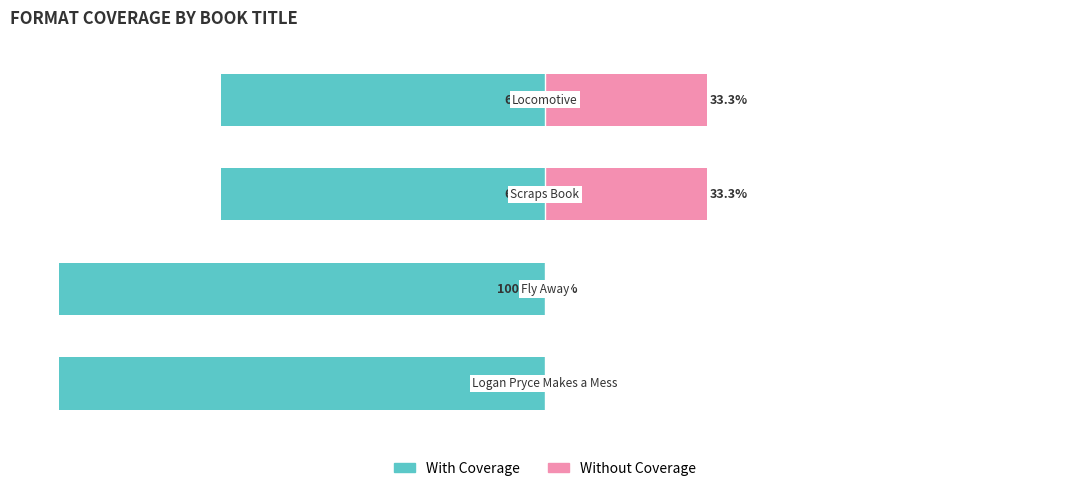

Does the chart contain any negative values?

Yes